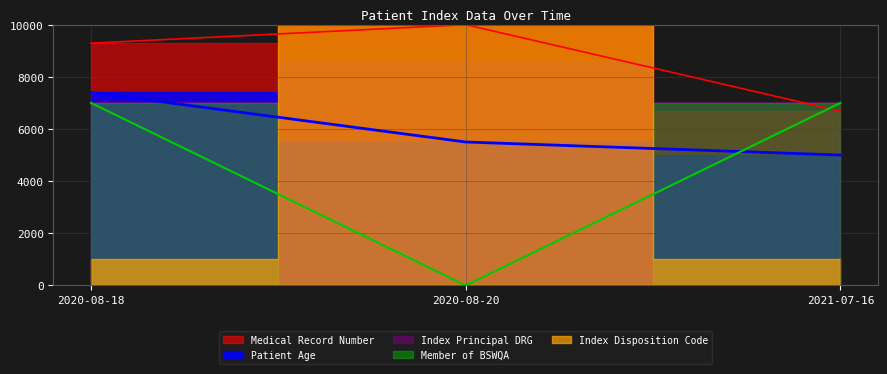

True or false: Index Principal DRG has a value of 7000.0 at 2021-07-16.

True